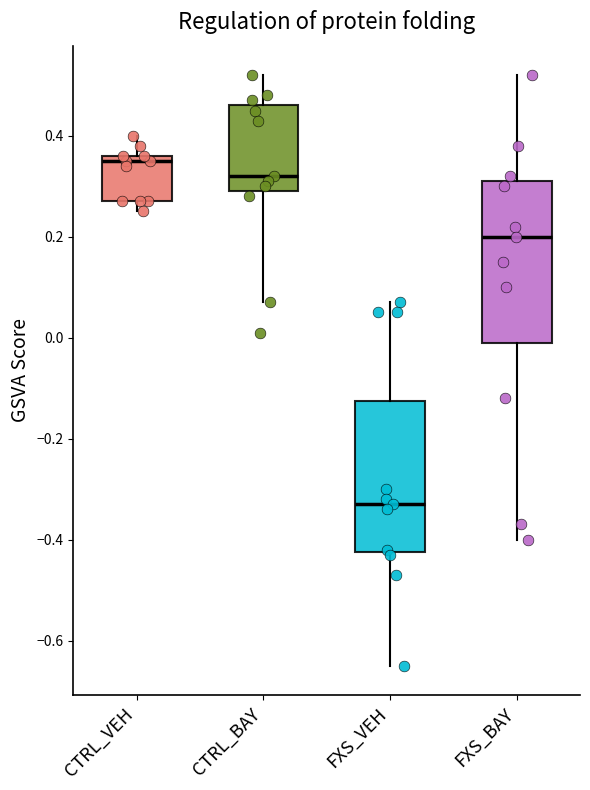

Reading left to right, transcribe this box plot: for each box, give where its median line is, the range the box spans, and where its two whiskers end, as read against the y-axis. The values are not printed on the chart, so give them approximately, as read against the axis.

CTRL_VEH: median 0.36 (just below the box's upper edge), box 0.28 to 0.36, whiskers 0.26 to 0.40
CTRL_BAY: median 0.32, box 0.30 to 0.46, whiskers 0.08 to 0.52
FXS_VEH: median -0.32, box -0.42 to -0.12, whiskers -0.64 to 0.08
FXS_BAY: median 0.20, box 0.00 to 0.32, whiskers -0.40 to 0.52